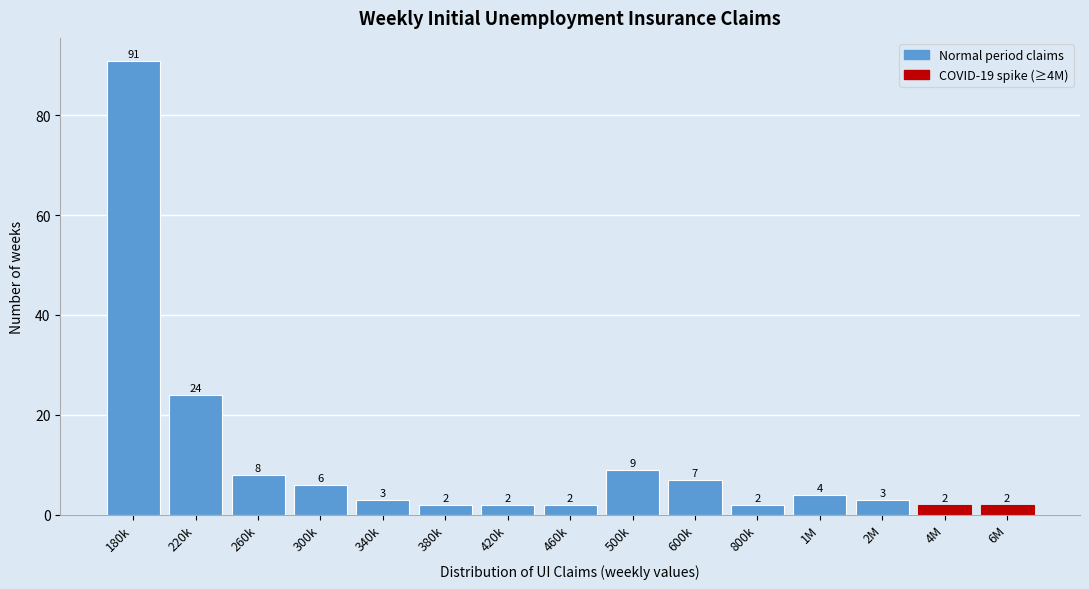

Reading left to right, list all the values displayed in this chart.

180k=91	220k=24	260k=8	300k=6	340k=3	380k=2	420k=2	460k=2	500k=9	600k=7	800k=2	1M=4	2M=3	4M=2	6M=2